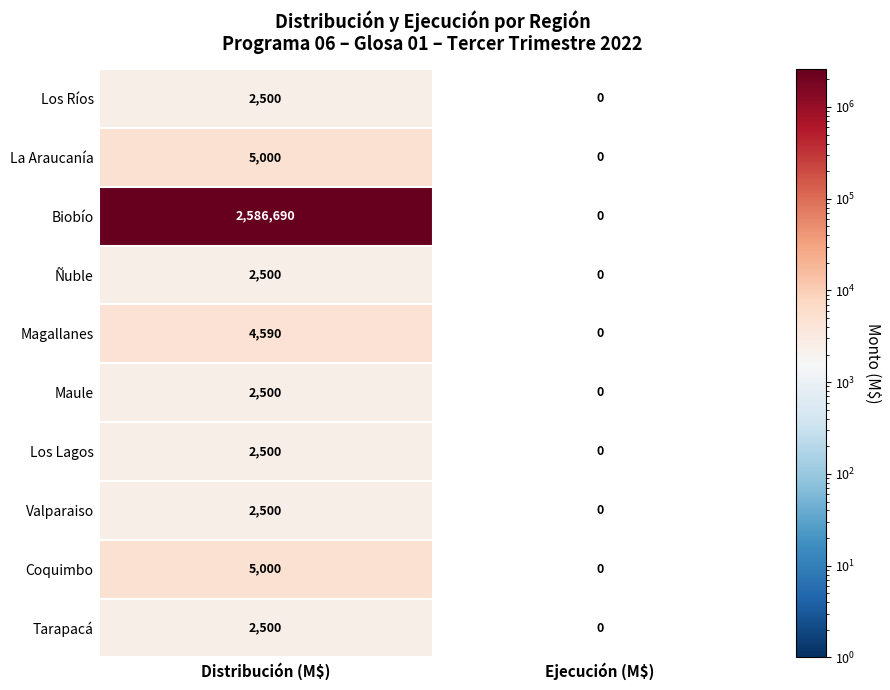

How many data points does each series have?

2